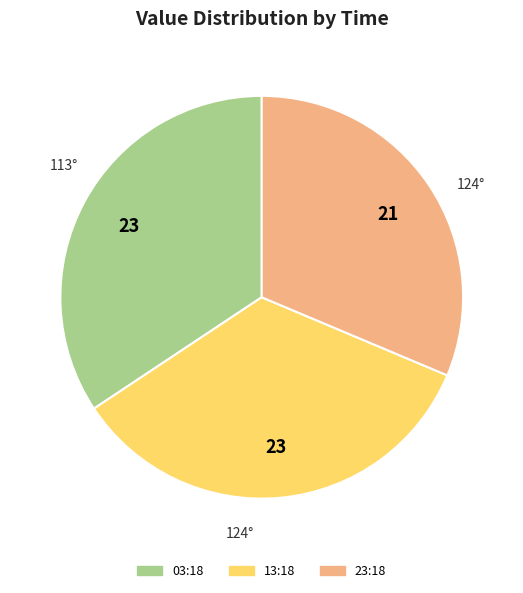

Is there any slice that represents more than half of the pie?

No